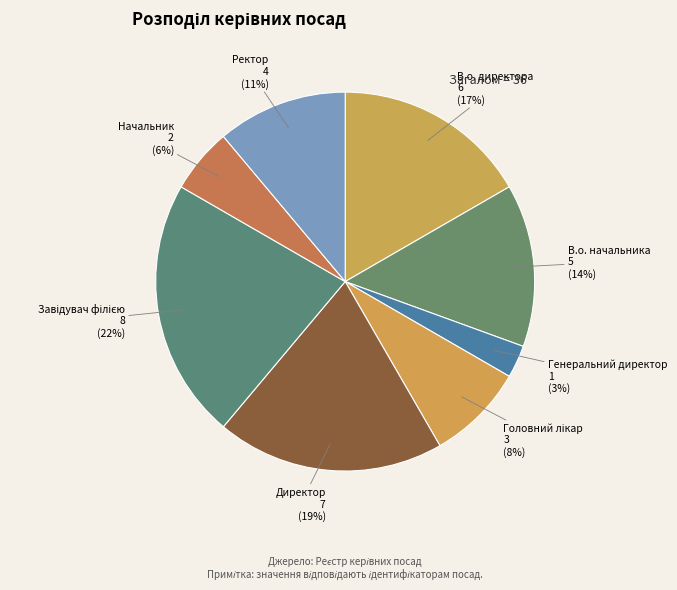

Which has a higher value, Начальник or В.о. начальника?

В.о. начальника